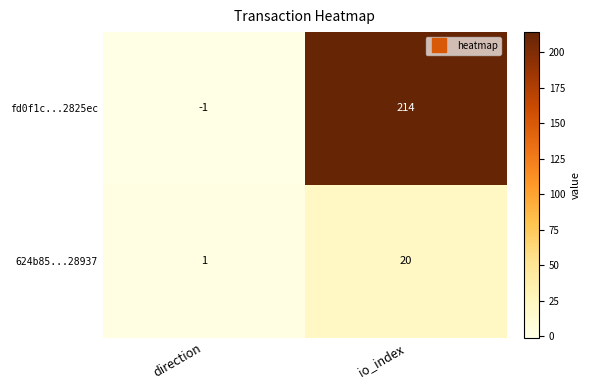

At which category does the chart reach its minimum across all series?

direction